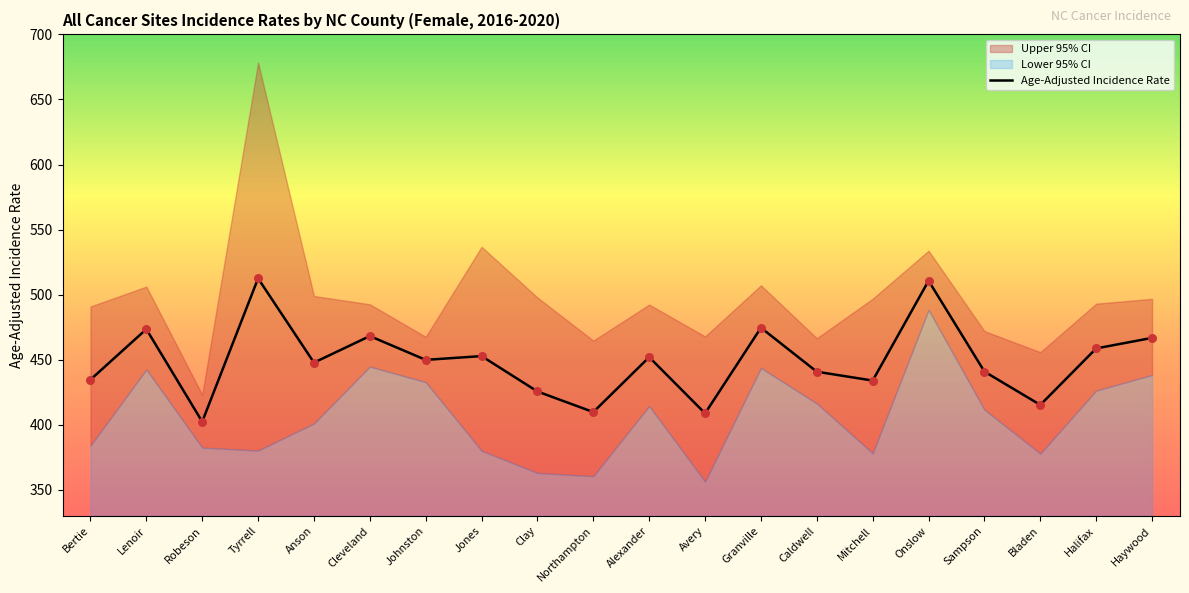

Which series has the largest total across all categories?

Upper 95% CI